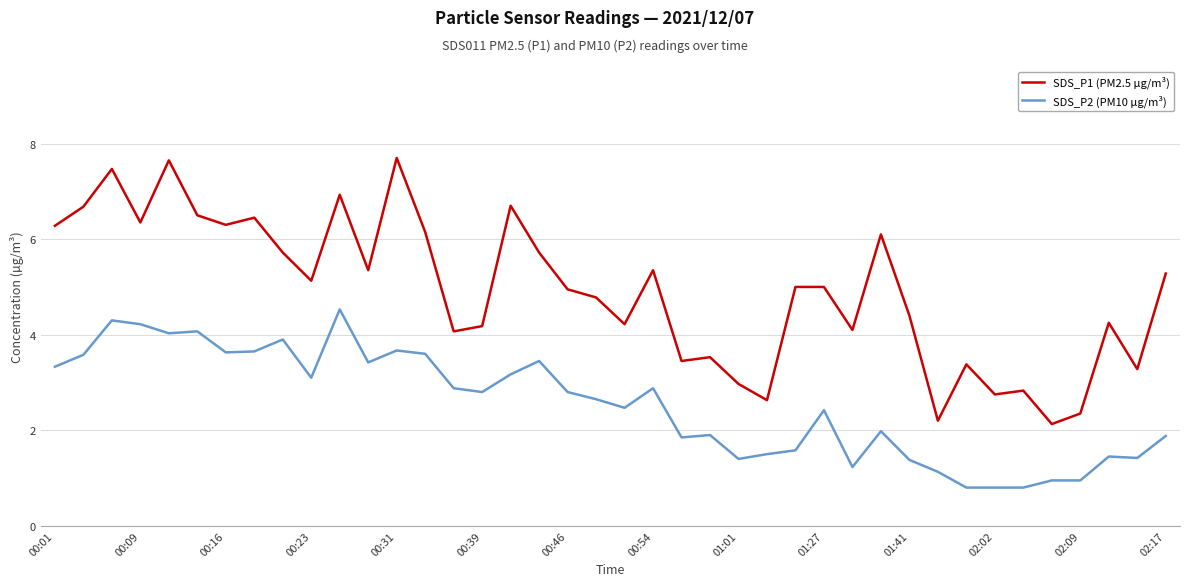

List the series in order of their overall mean, highest first.

SDS_P1 (PM2.5 µg/m³), SDS_P2 (PM10 µg/m³)